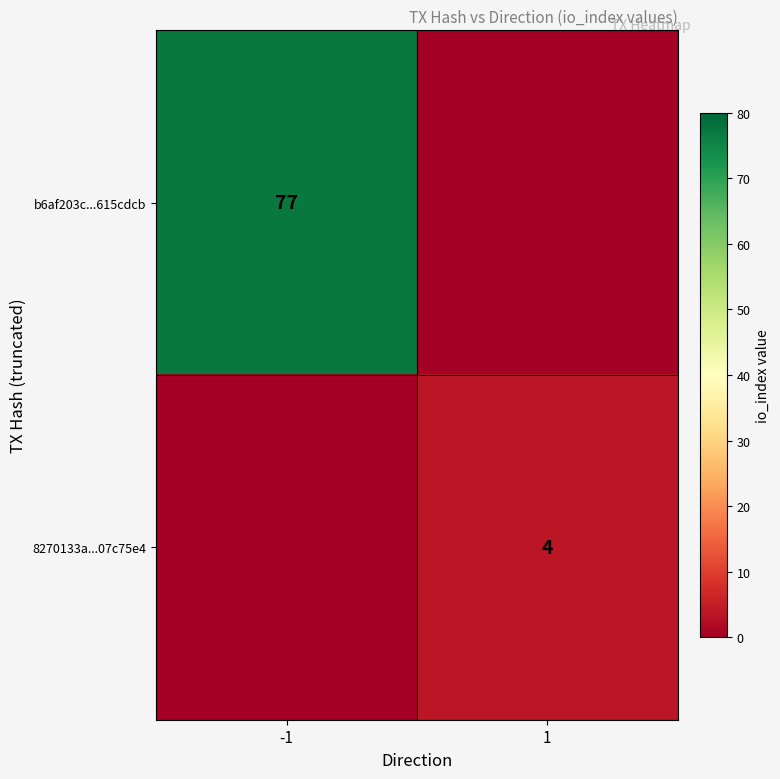

What is the total value across all series at -1?

77